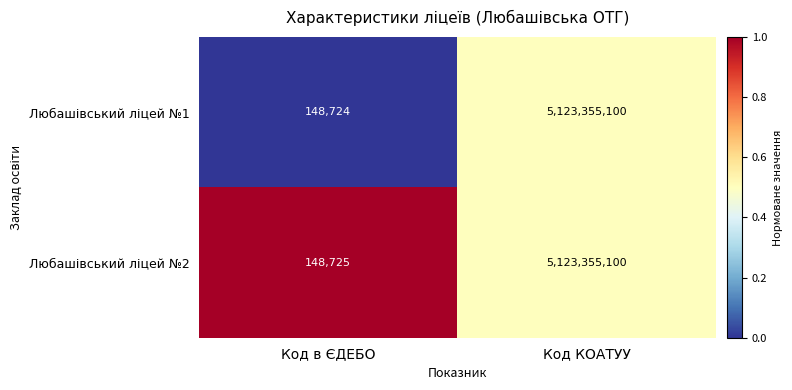

What is the total value across all series at Код в ЄДЕБО?

297449